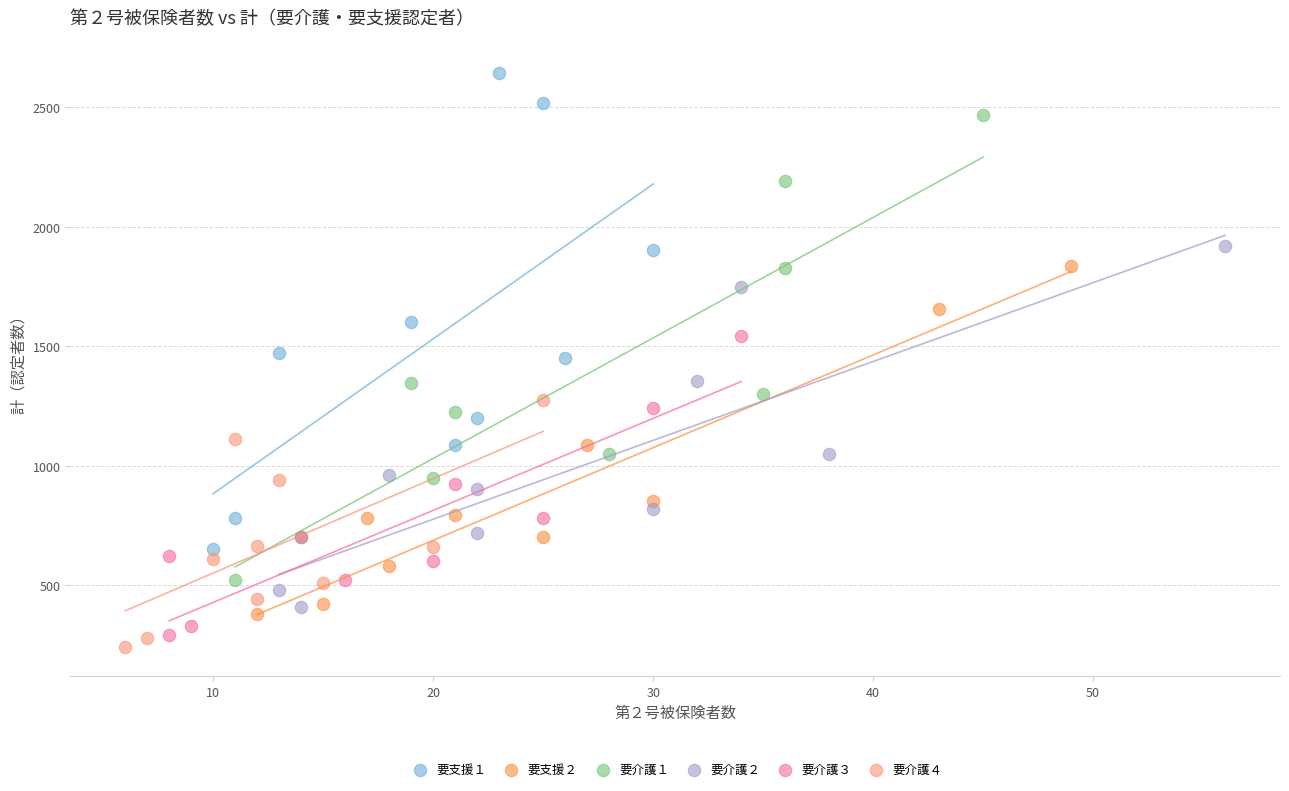

Which series contains the highest Y value?

要支援１